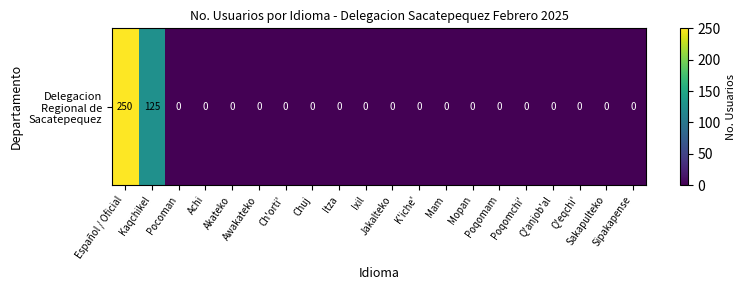

What is the greatest value displayed?

250